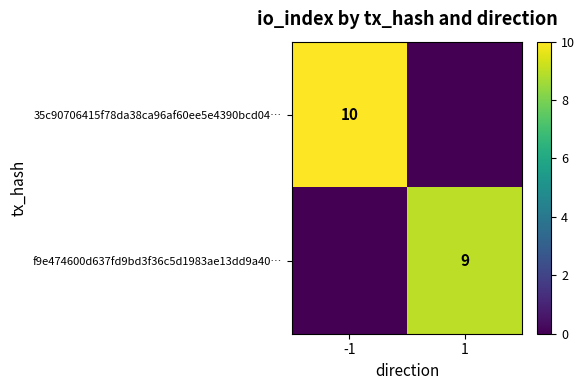

The value of 35c90706415f78da38ca96af60ee5e4390bcd04… at -1 is 10. True or false?

True